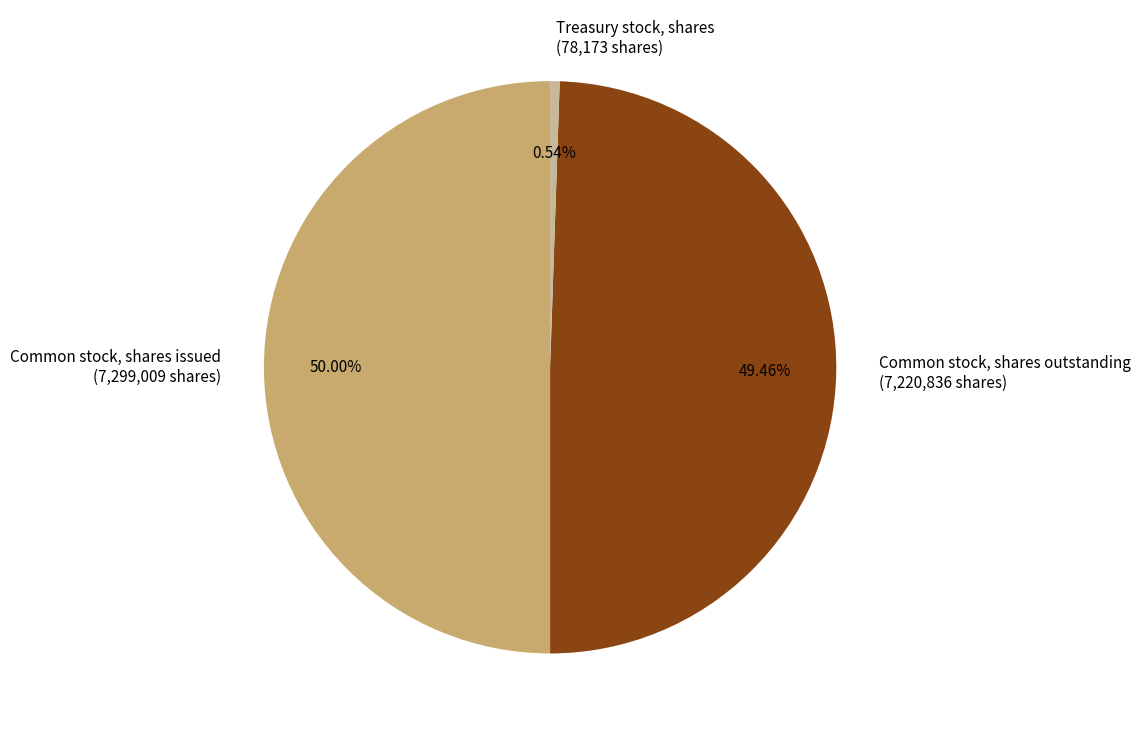

To the nearest percent, what portion does Treasury stock, shares represent?

1%